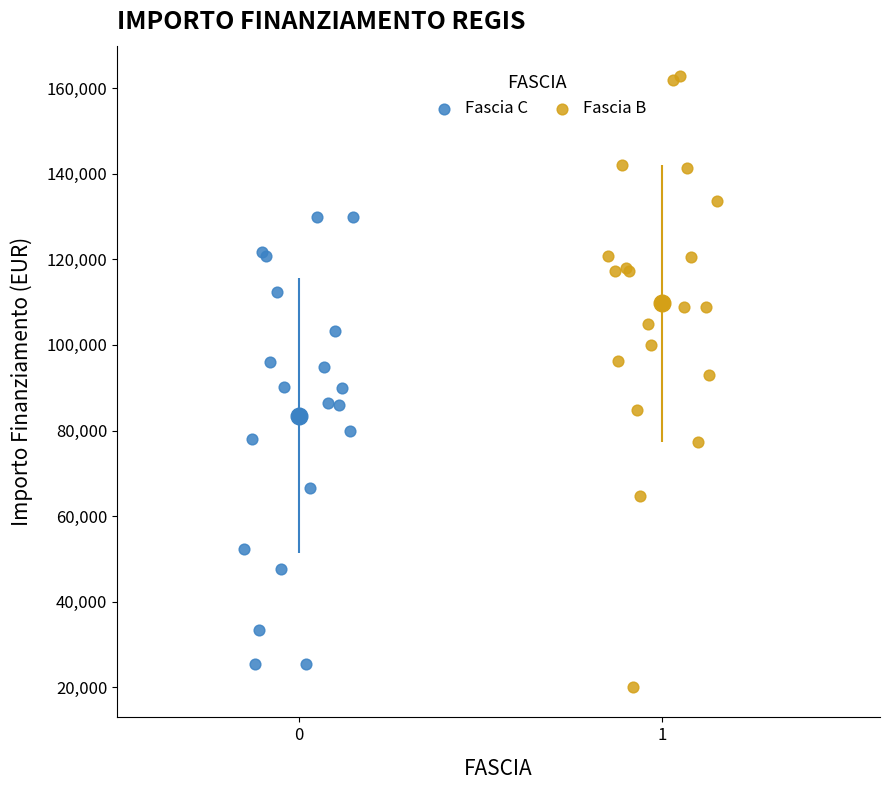

Which series has the widest spread of Y values?

Fascia B